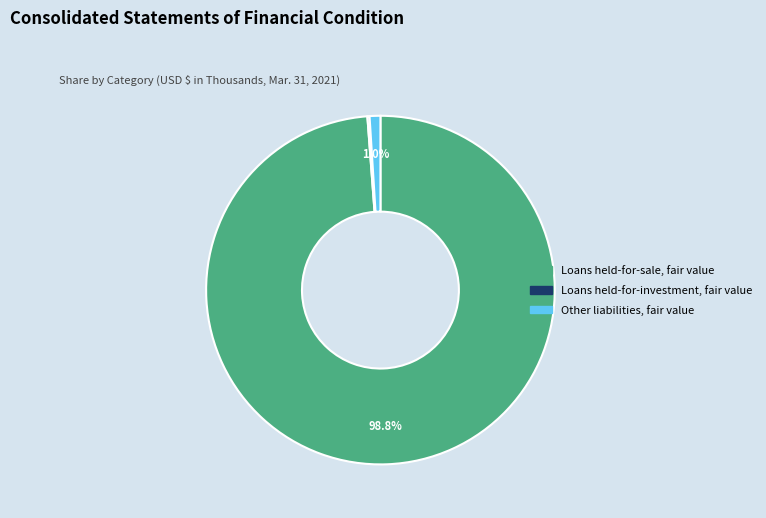

Which slice is the largest?

Loans held-for-sale, fair value